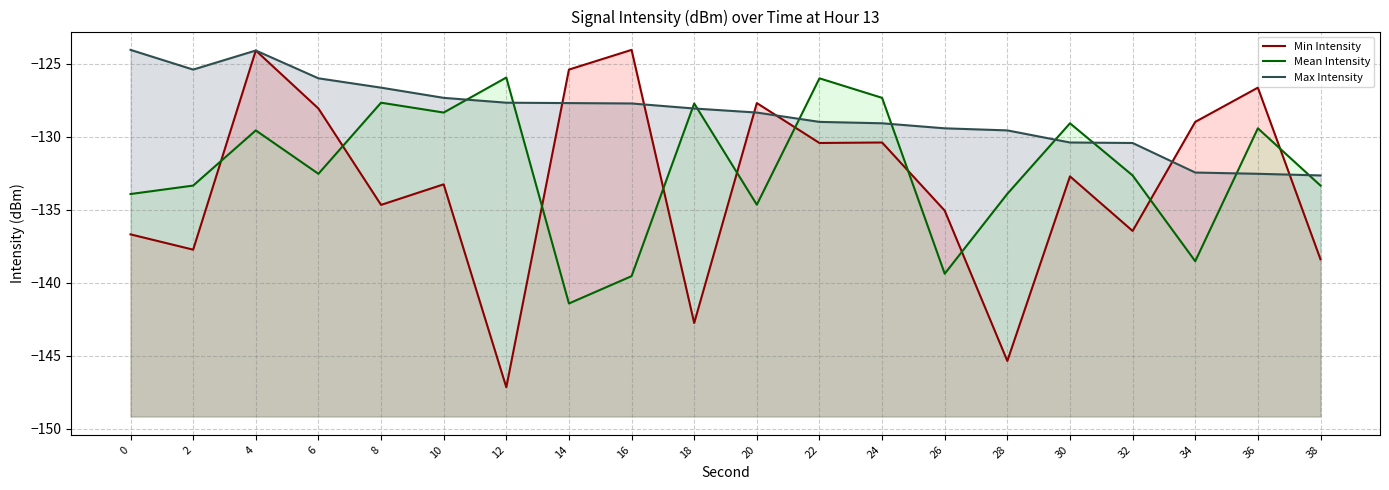

How many data points in Min Intensity are above -132?

9